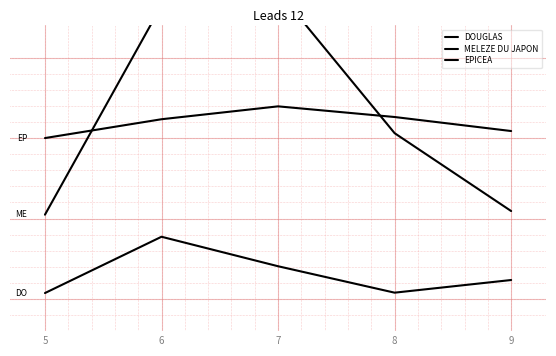

How many lines are shown in the chart?

3